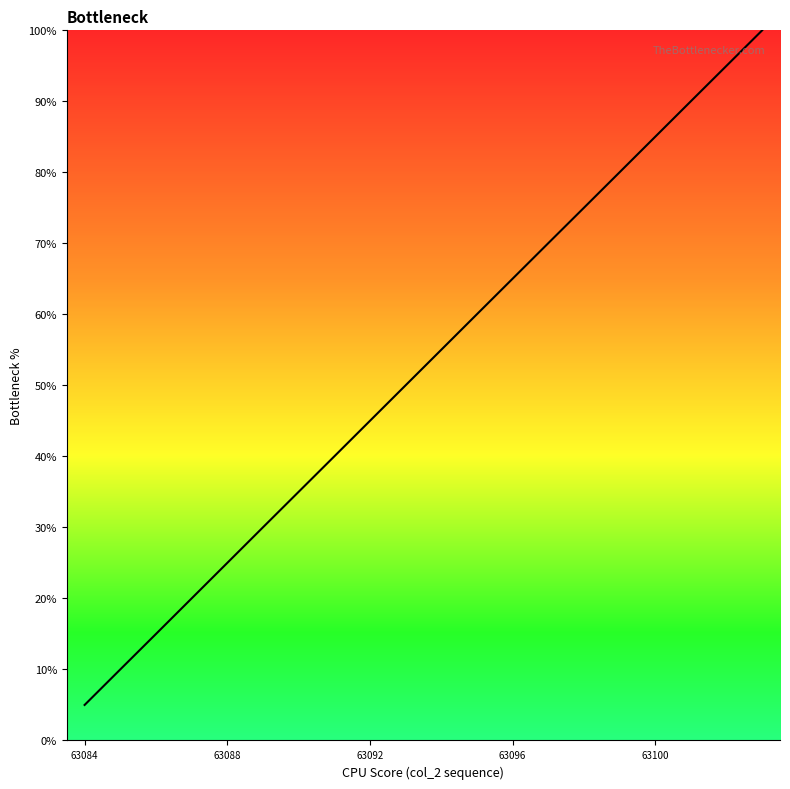

Is this an area chart (filled region under the line)?

No